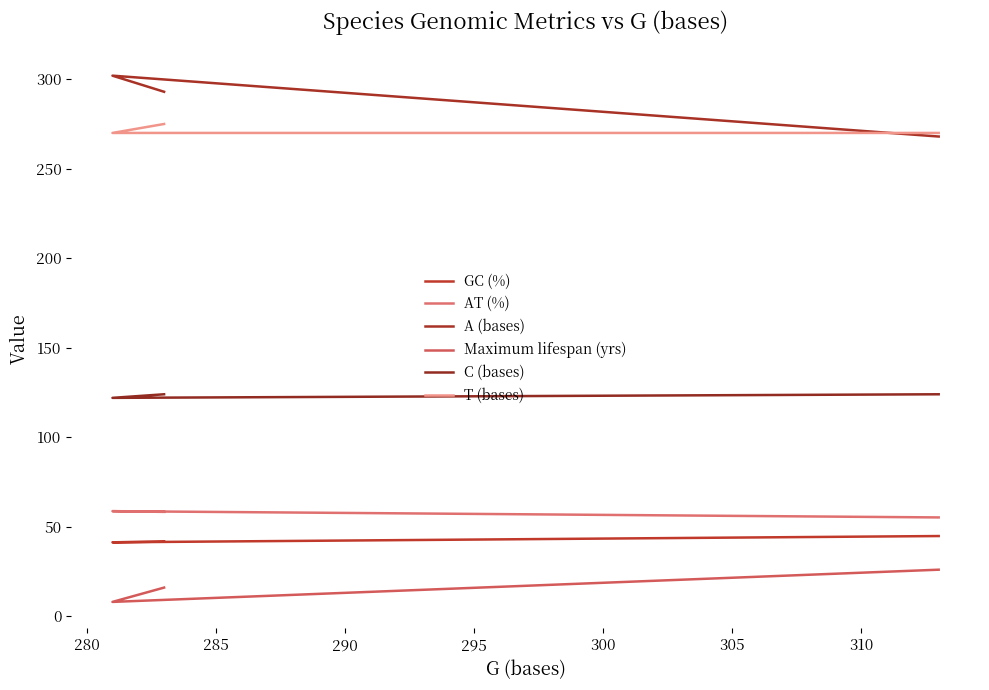

What is the spread (max minus min) of values at 285?

244.0